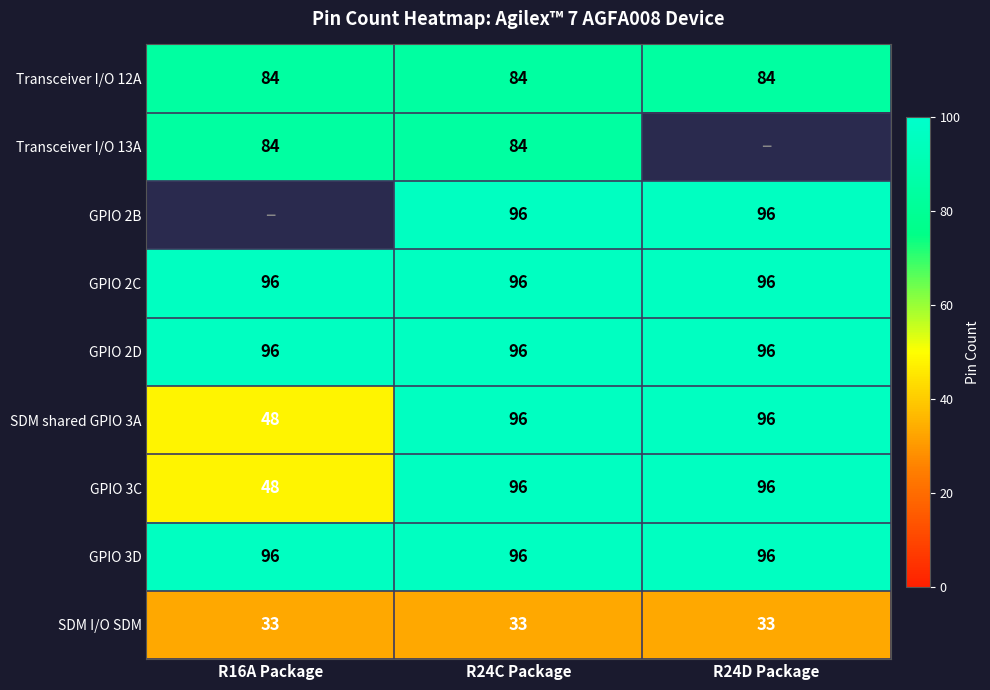

At which label is SDM shared GPIO 3A closest to 72?

R16A Package